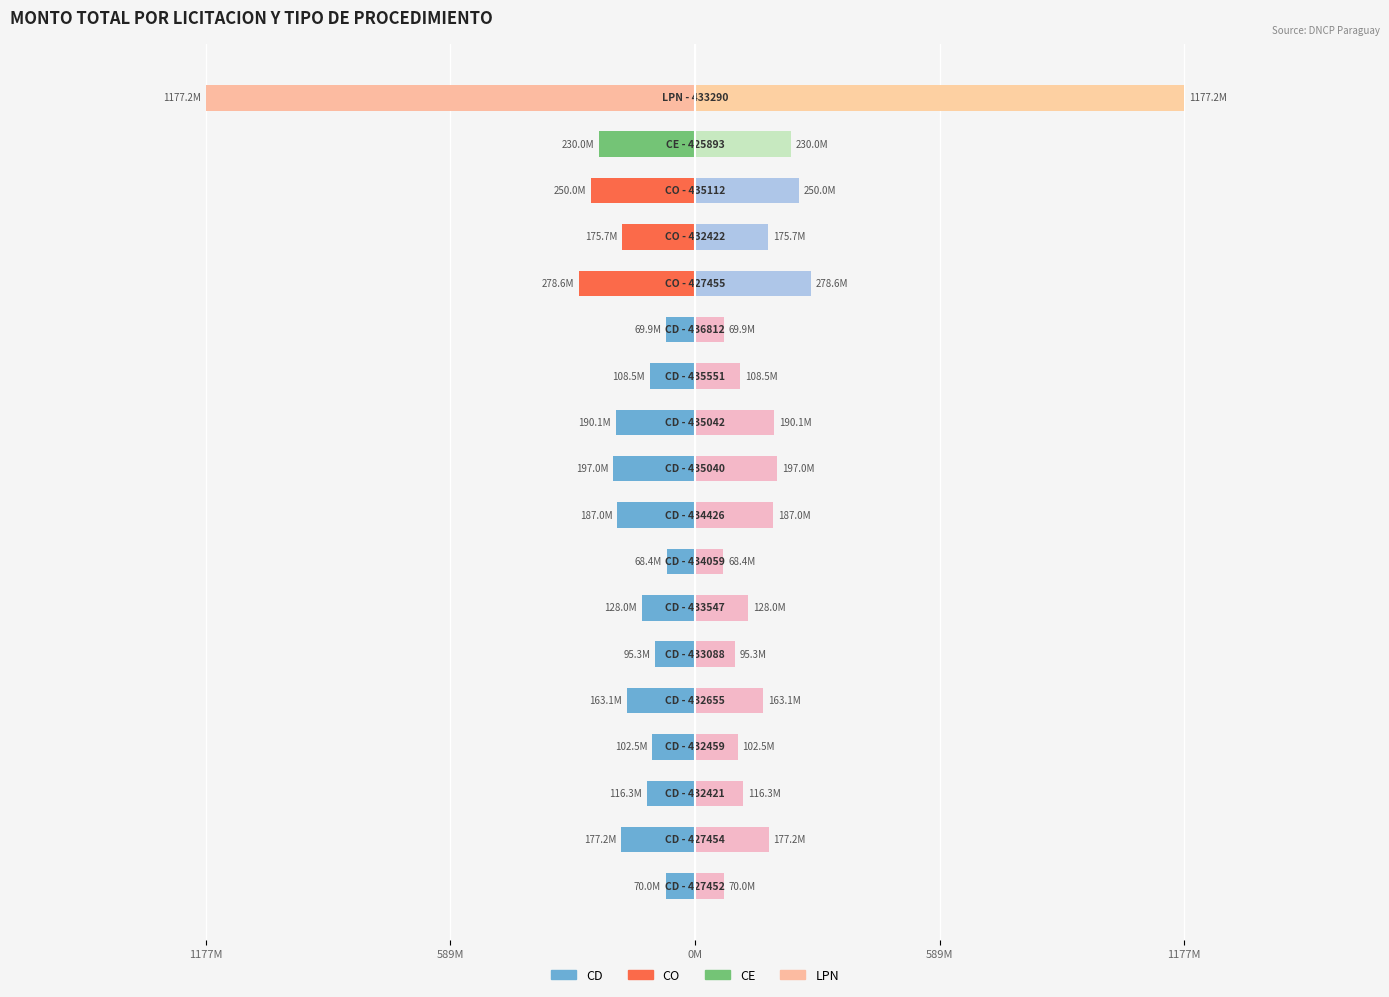

Is the value of Monto (Left) at 14 greater than the value of Monto (Right) at 10?

No